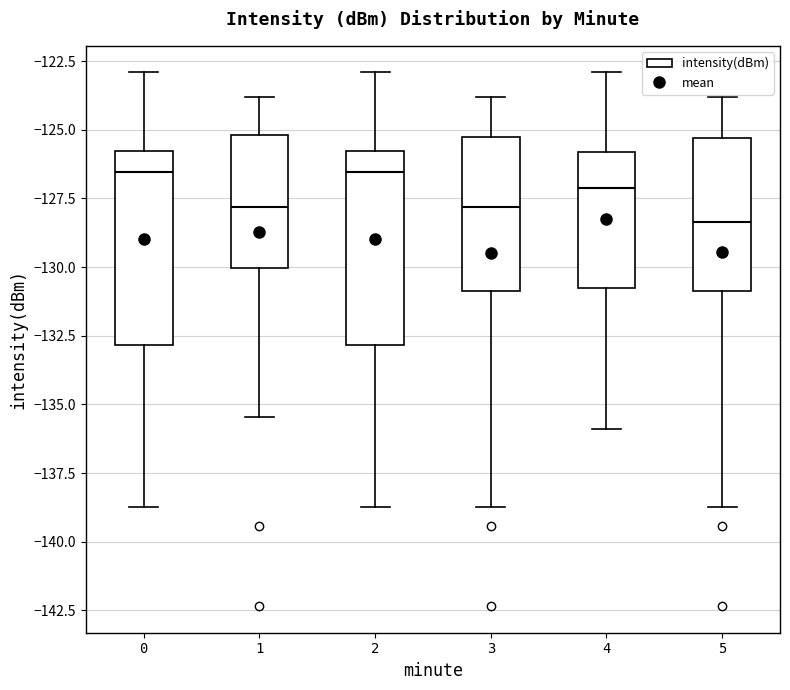

Where is the lower edge of the box at x = 4 on the y-axis? The values are not printed on the chart, so give them approximately, as read against the axis.

-131.0